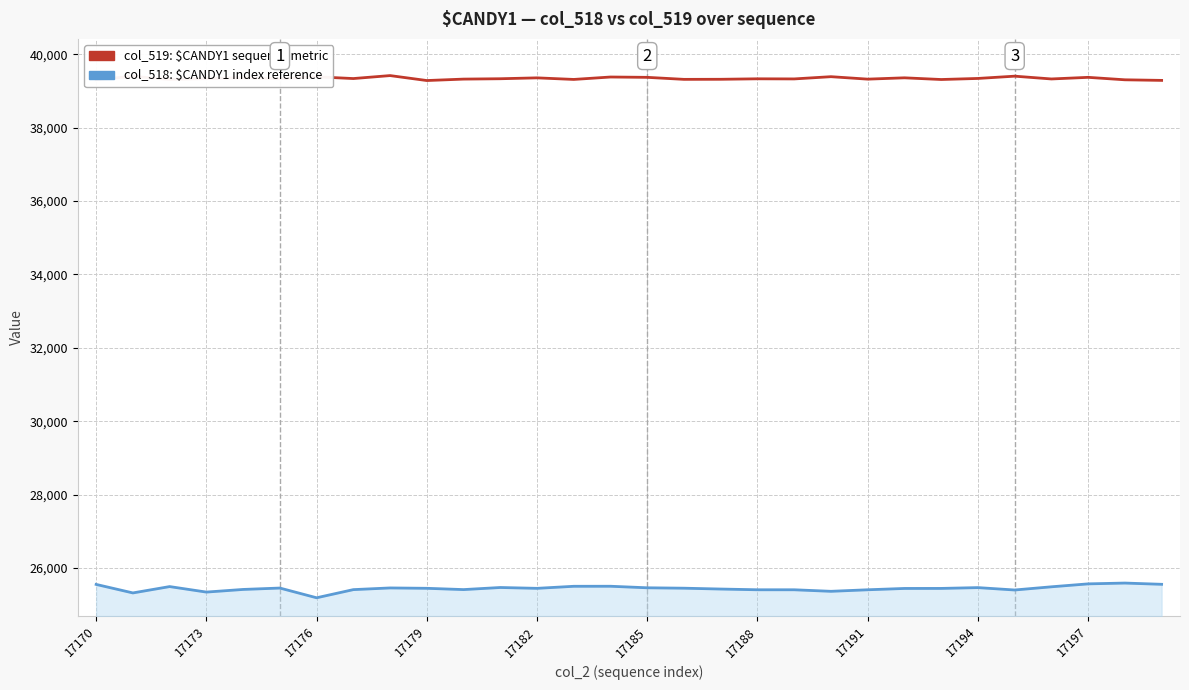

What is the greatest value displayed?

39418